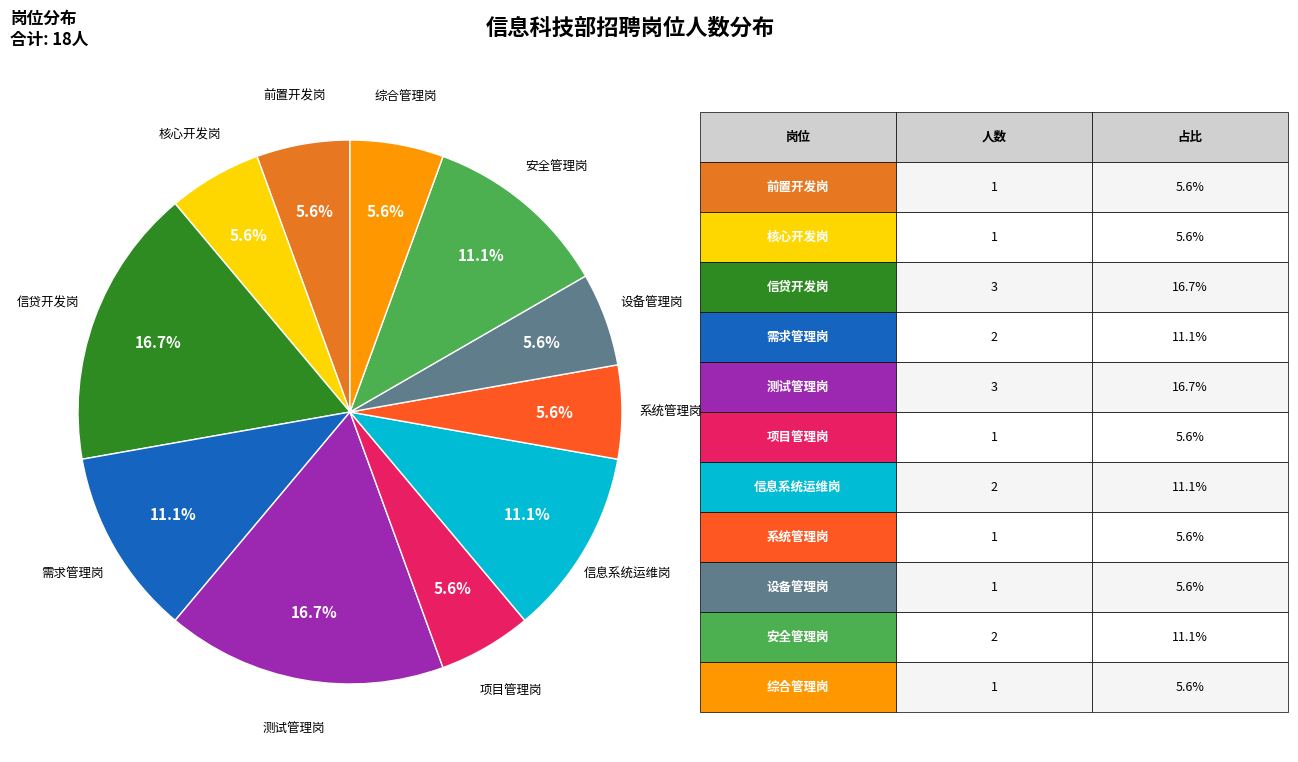

How much of the chart is everything except 测试管理岗?

83.3%